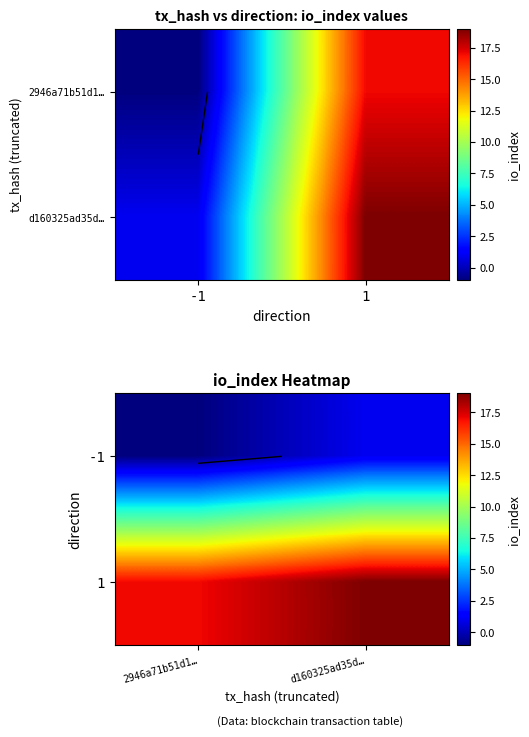

How many negative values does the -1 series have?

1